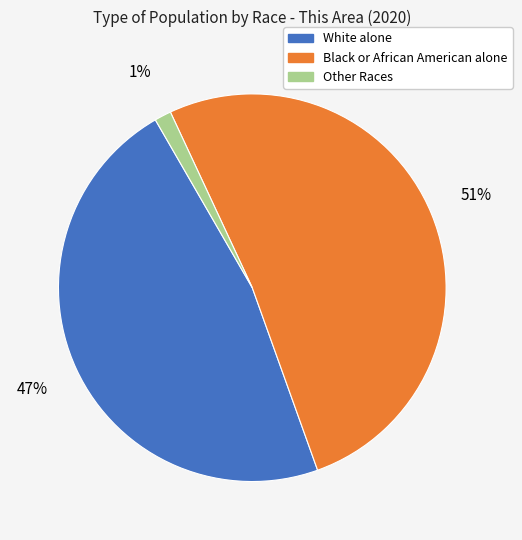

To the nearest percent, what is the average slice percentage?

33%